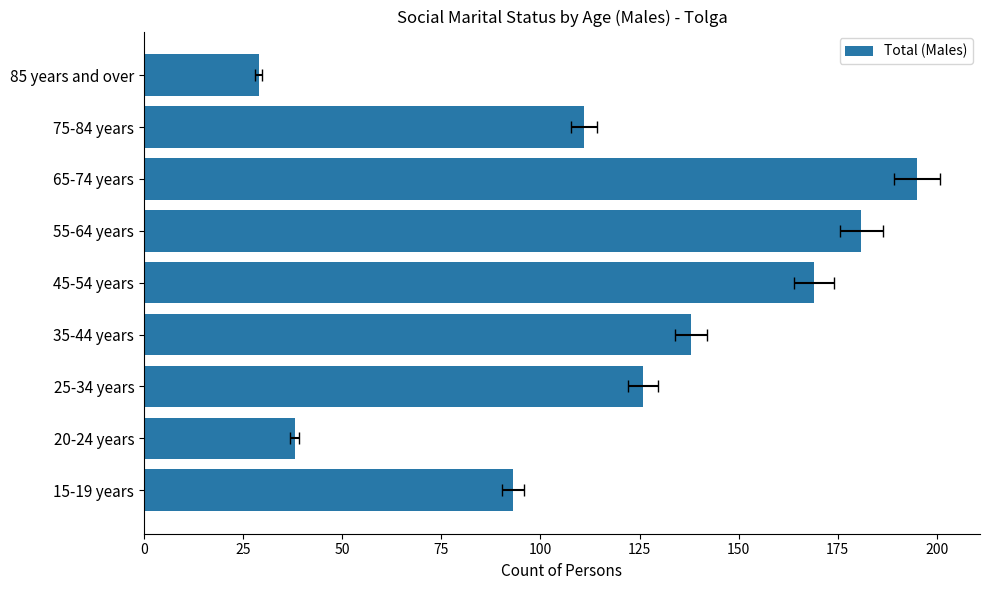

What is the sum of the values at 75 and 125?

319